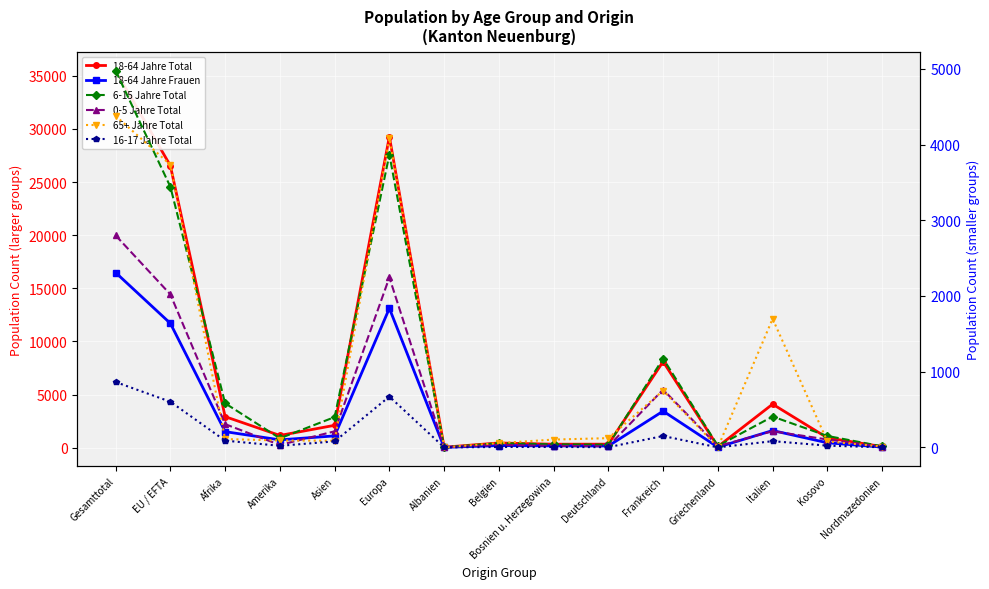

Reading right to left, extract all data points from this chart.

18-64 Jahre Total: Nordmazedonien=99	Kosovo=925	Italien=4096	Griechenland=99	Frankreich=8104	Deutschland=329	Bosnien u. Herzegowina=326	Belgien=441	Albanien=44	Europa=29278	Asien=2104	Amerika=1149	Afrika=2920	EU / EFTA=26542	Gesamttotal=35493
18-64 Jahre Frauen: Nordmazedonien=53	Kosovo=459	Italien=1613	Griechenland=46	Frankreich=3440	Deutschland=159	Bosnien u. Herzegowina=168	Belgien=196	Albanien=26	Europa=13114	Asien=1108	Amerika=734	Afrika=1507	EU / EFTA=11700	Gesamttotal=16482
6-15 Jahre Total: Nordmazedonien=15	Kosovo=152	Italien=408	Griechenland=21	Frankreich=1174	Deutschland=37	Bosnien u. Herzegowina=41	Belgien=57	Albanien=2	Europa=3867	Asien=401	Amerika=121	Afrika=583	EU / EFTA=3442	Gesamttotal=4976
0-5 Jahre Total: Nordmazedonien=9	Kosovo=105	Italien=215	Griechenland=17	Frankreich=764	Deutschland=16	Bosnien u. Herzegowina=21	Belgien=34	Albanien=2	Europa=2245	Asien=213	Amerika=33	Afrika=308	EU / EFTA=2021	Gesamttotal=2800
65+ Jahre Total: Nordmazedonien=12	Kosovo=80	Italien=1699	Griechenland=2	Frankreich=751	Deutschland=123	Bosnien u. Herzegowina=104	Belgien=58	Albanien=1	Europa=4083	Asien=89	Amerika=92	Afrika=111	EU / EFTA=3734	Gesamttotal=4378
16-17 Jahre Total: Nordmazedonien=2	Kosovo=24	Italien=83	Griechenland=1	Frankreich=151	Deutschland=4	Bosnien u. Herzegowina=6	Belgien=6	Albanien=1	Europa=672	Asien=80	Amerika=22	Afrika=90	EU / EFTA=604	Gesamttotal=864